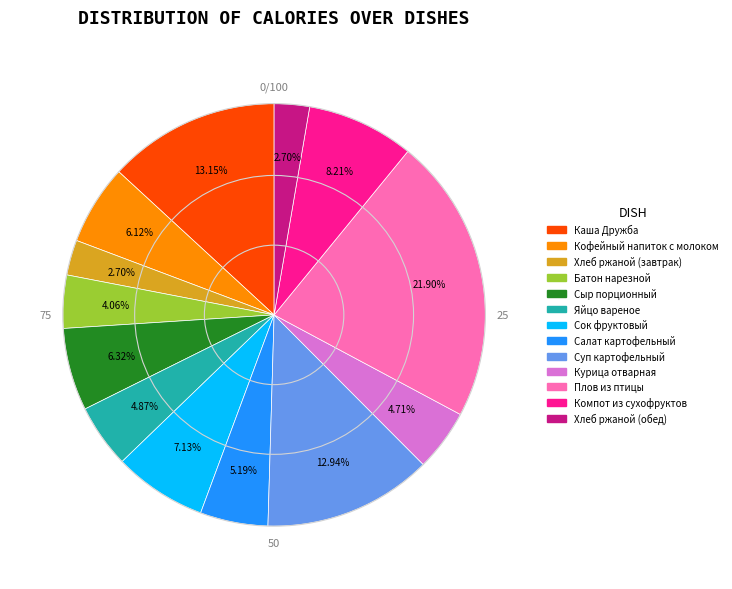

Is there any slice that represents more than half of the pie?

No